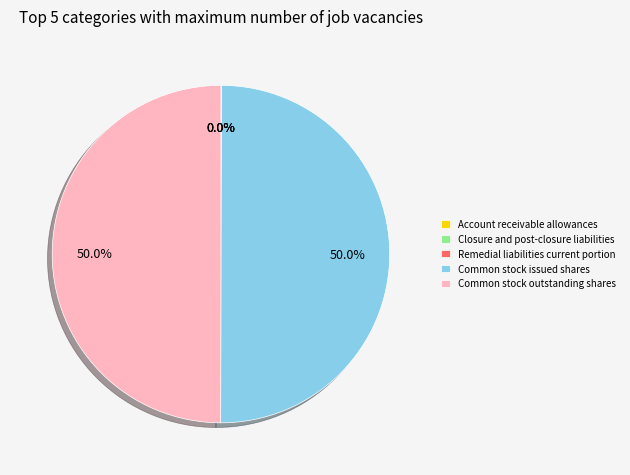

What percentage is NOT represented by Common stock issued shares?

50.0%